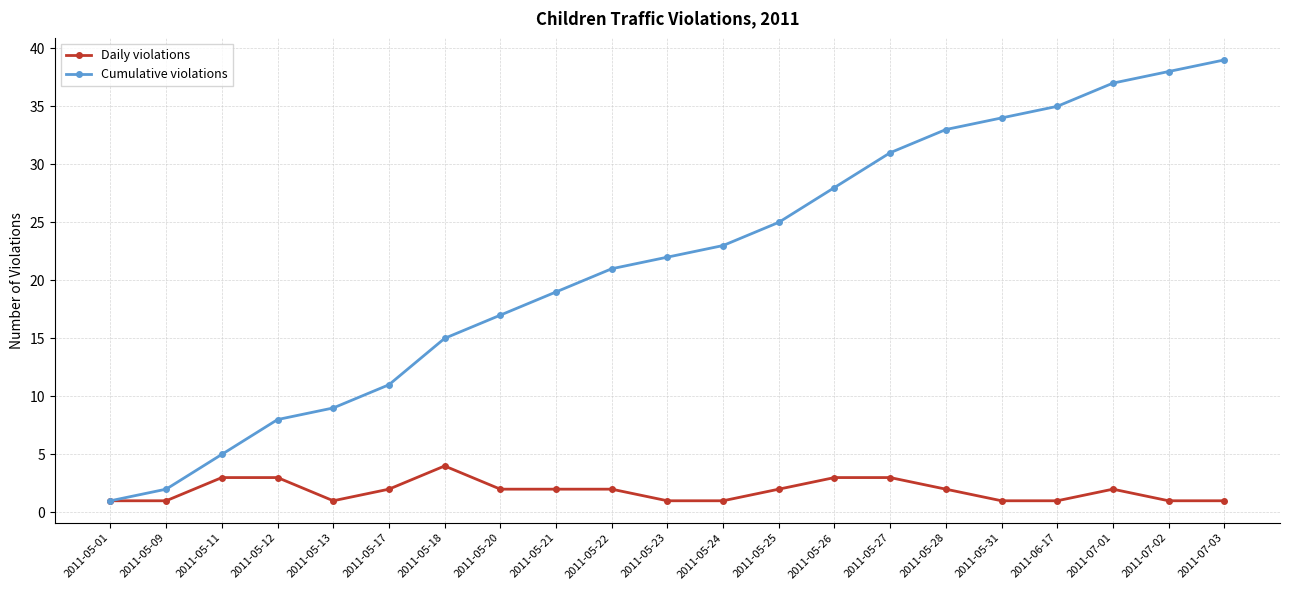

True or false: Cumulative violations has more than 2 interior local peaks.

False